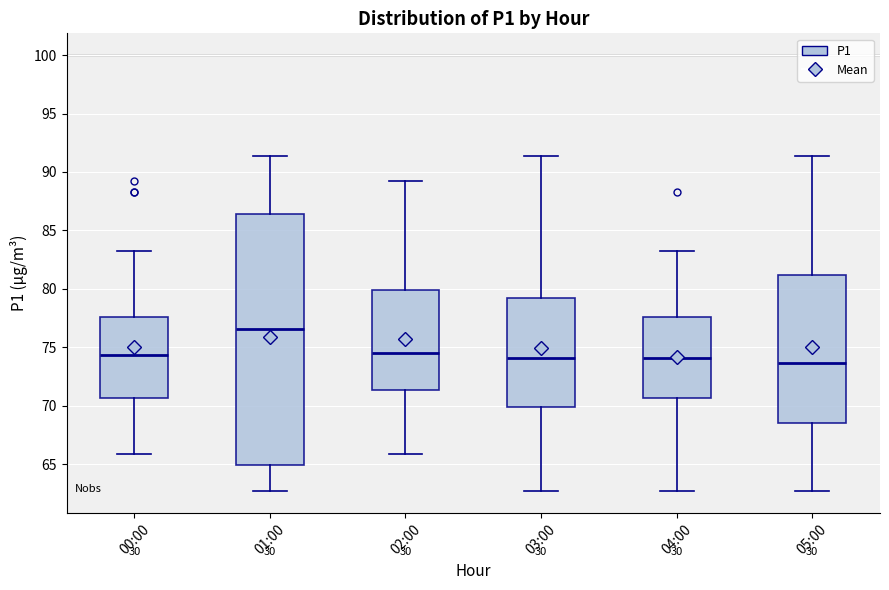

Where is the upper edge of the box for 02:00 on the y-axis? The values are not printed on the chart, so give them approximately, as read against the axis.

80.0